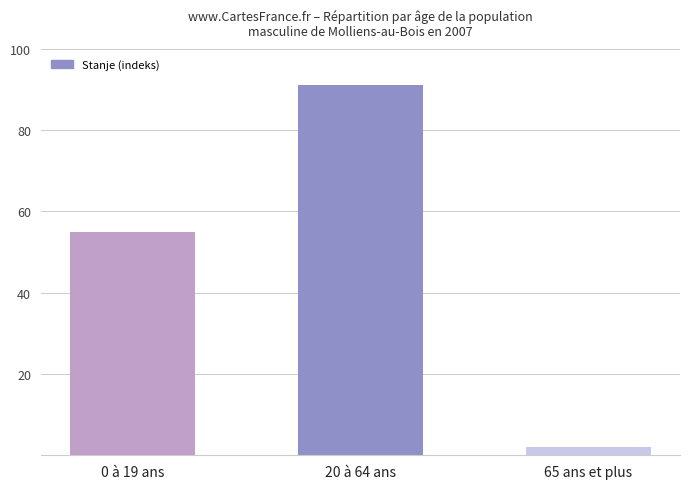

List the labels in order of value, largest first.

20 à 64 ans, 0 à 19 ans, 65 ans et plus